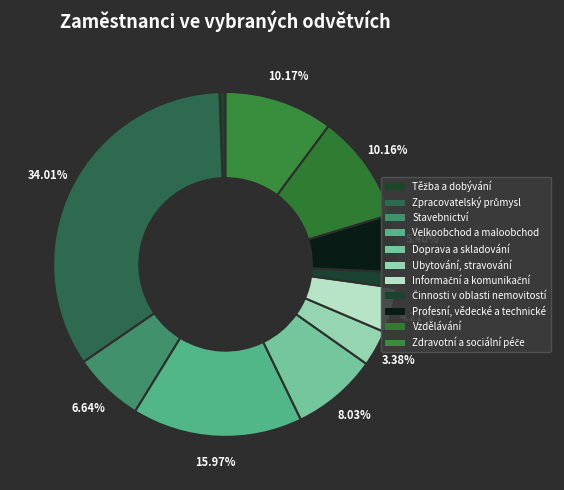

To the nearest percent, what percentage of the pie is Zdravotní a sociální péče?

10%